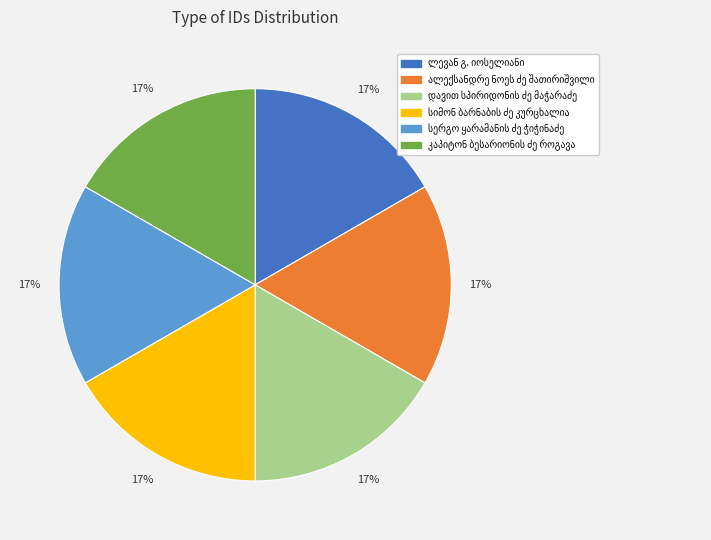

To the nearest percent, what is the average slice percentage?

17%